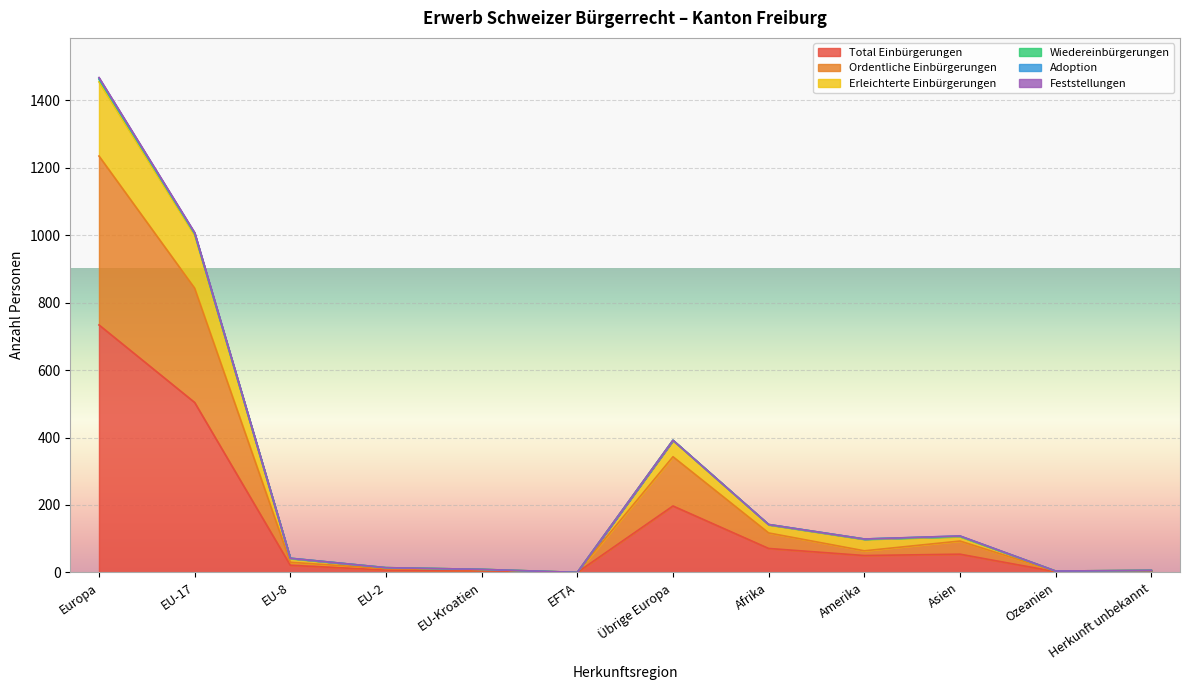

Which label corresponds to the largest value in the chart?

Europa